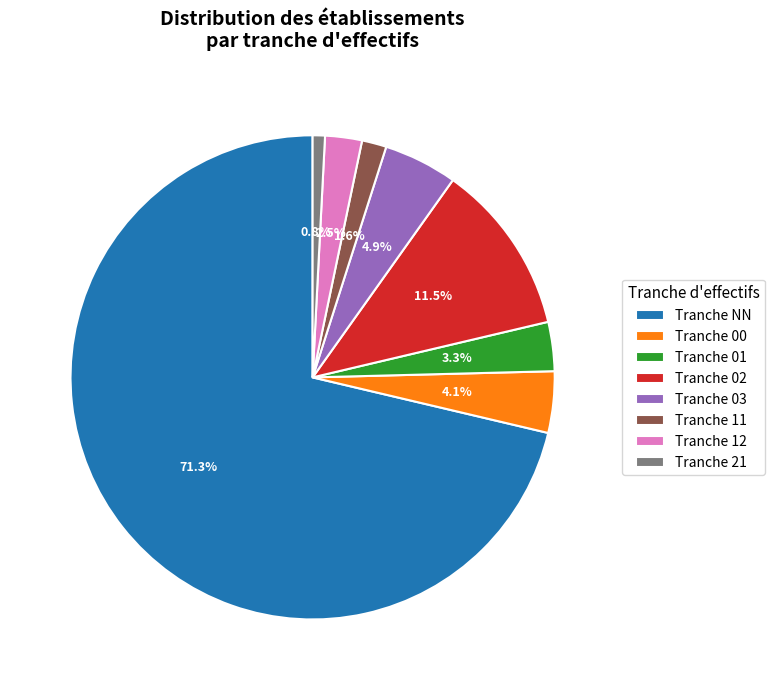

What is the smallest slice in the pie chart?

Tranche 21